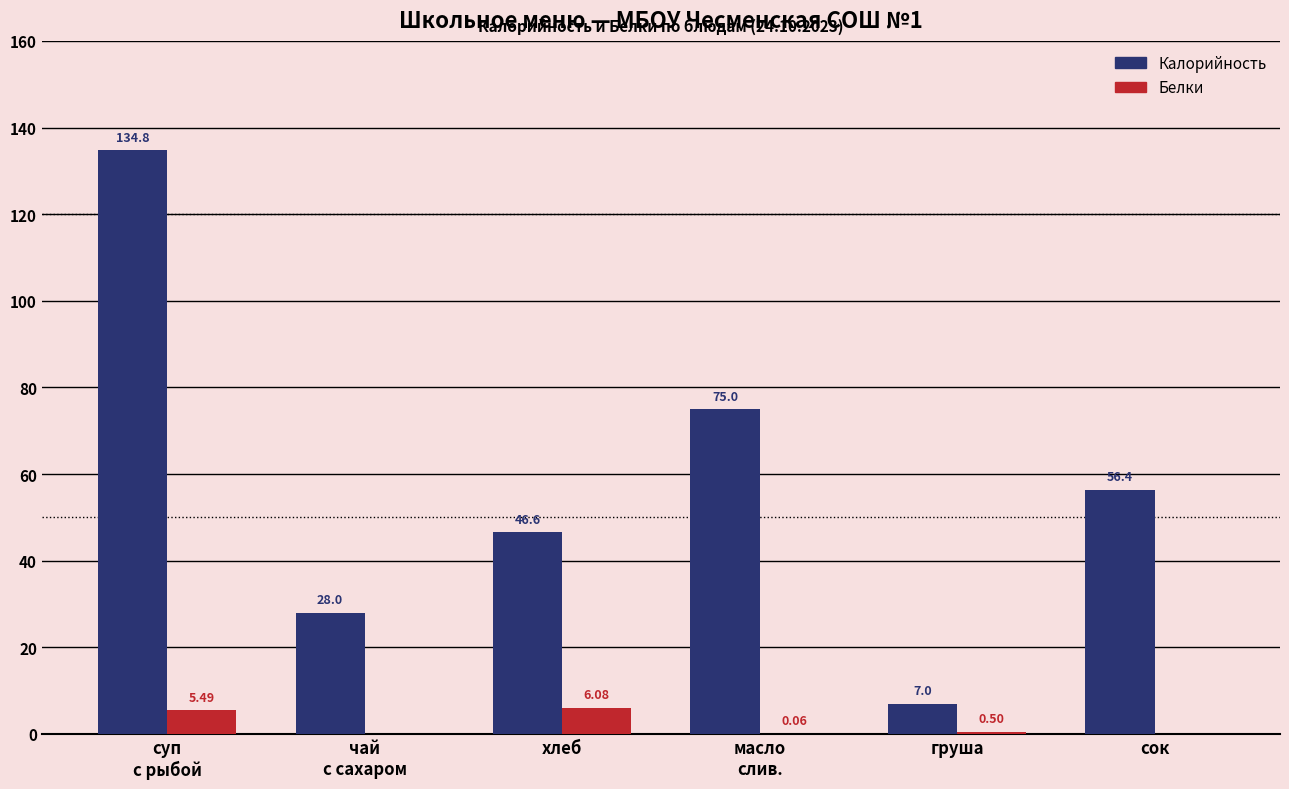

Which series has the largest range (max minus min)?

Калорийность